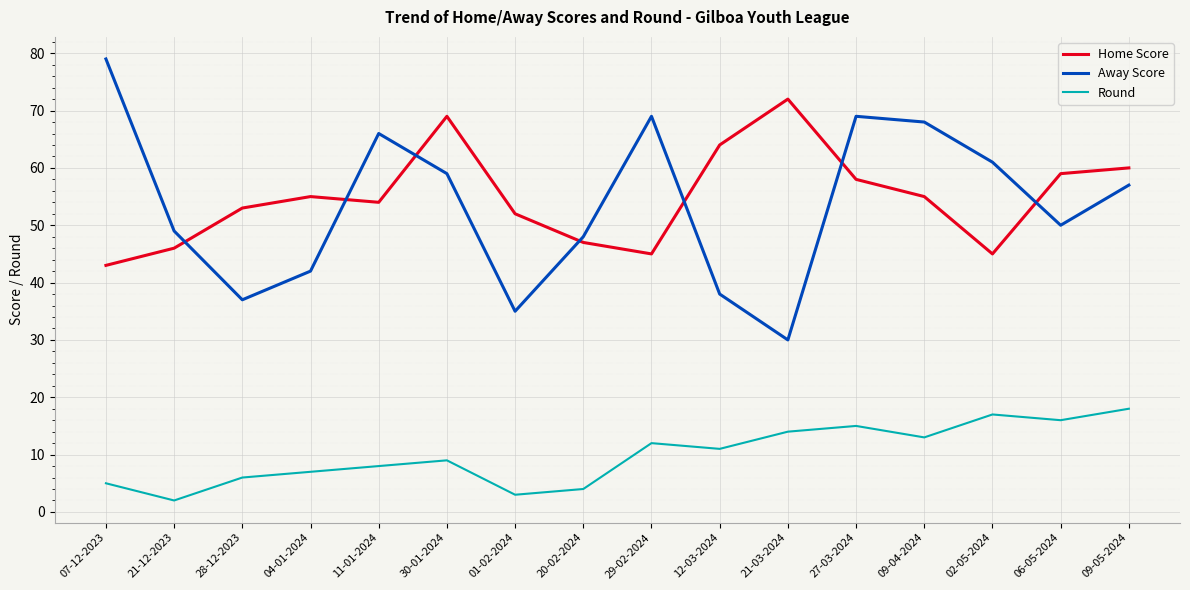

What is the smallest value displayed?

2